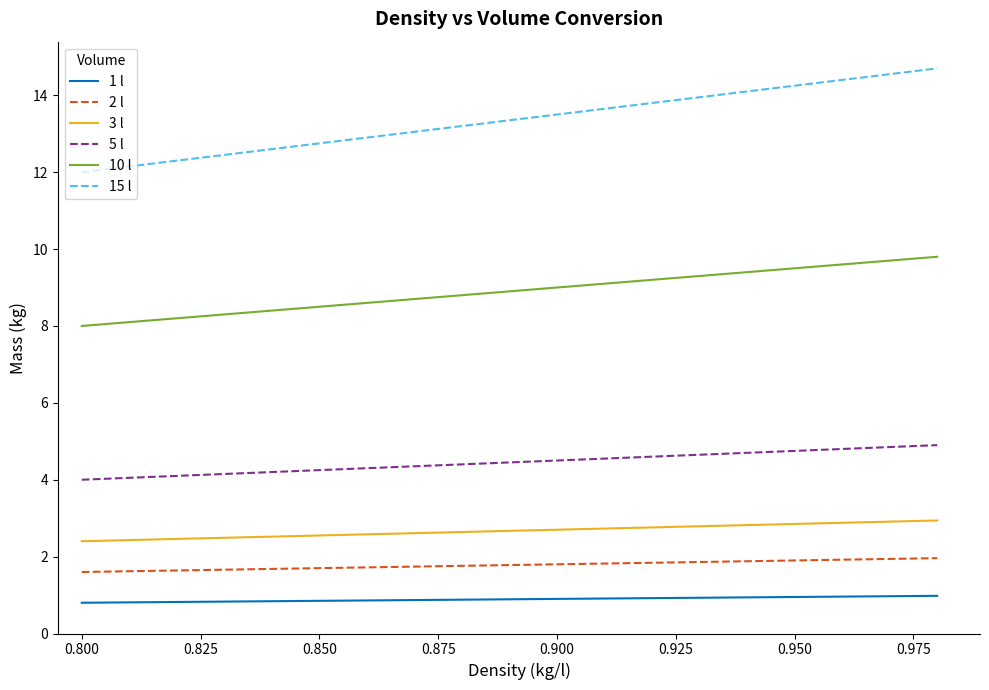

How many distinct data groups are displayed?

6